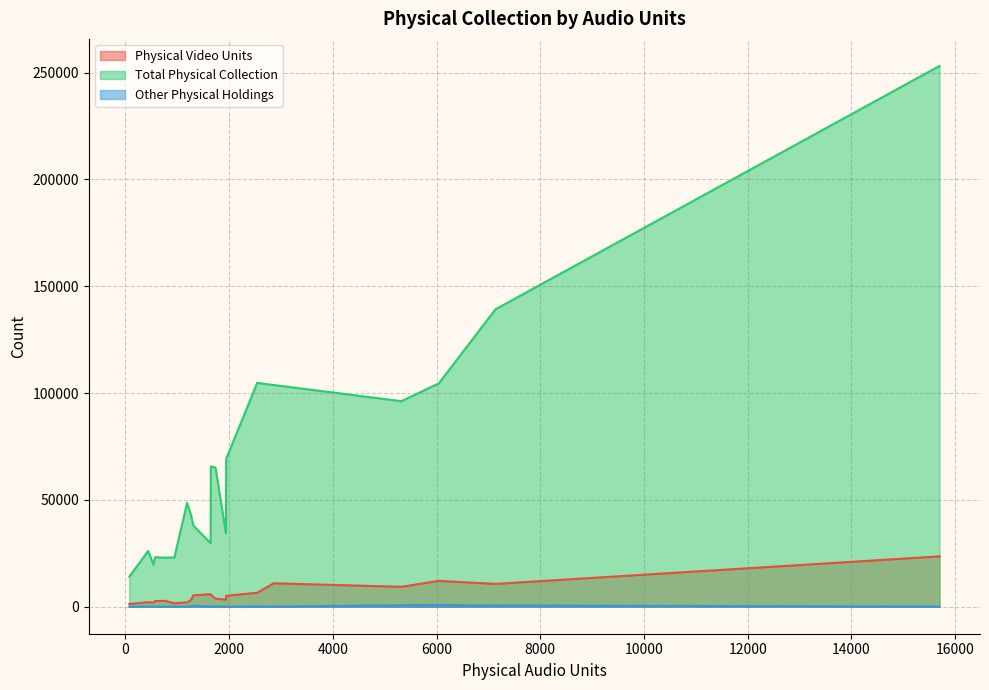

What is the maximum value shown in the chart?

253171